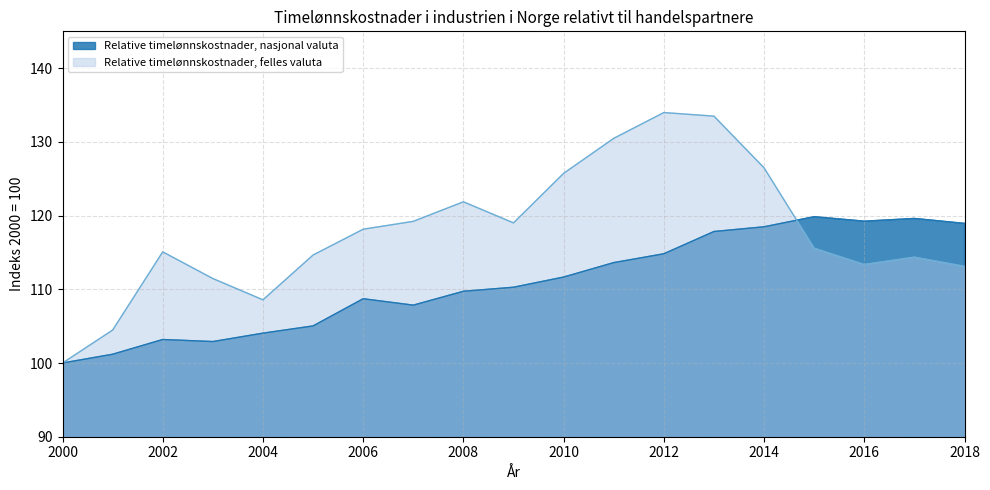

Between which two adjacent categories do Relative timelønnskostnader, felles valuta and Relative timelønnskostnader, nasjonal valuta first intersect?

2014 and 2015